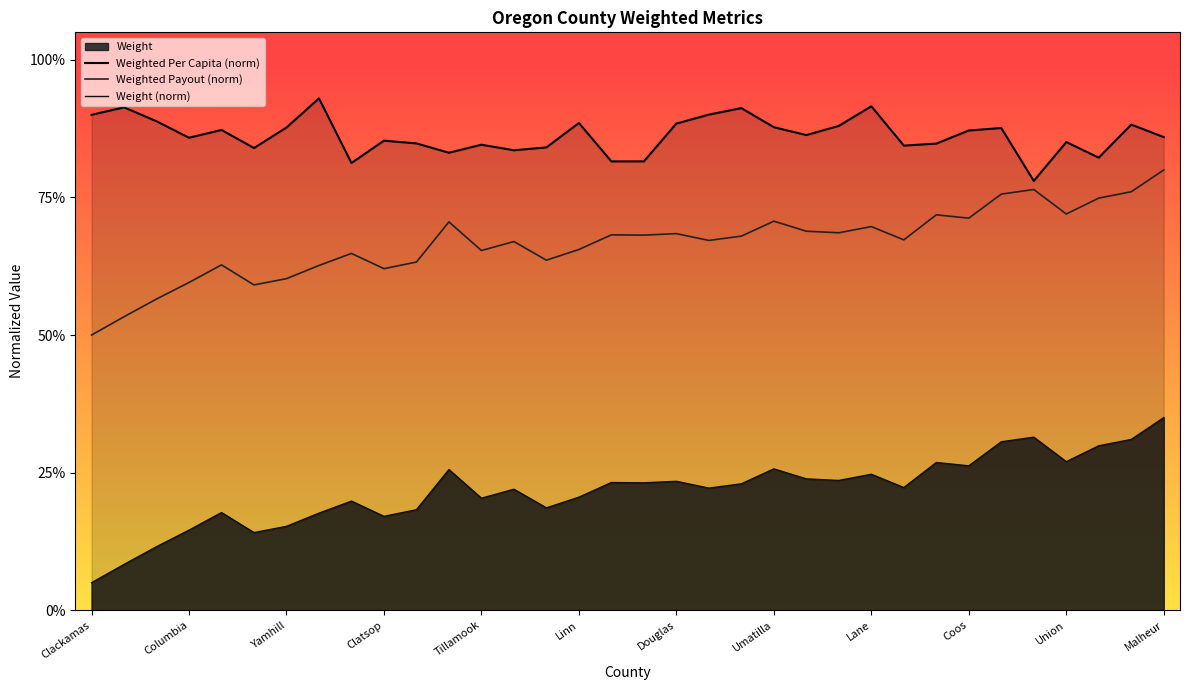

At which category does Weight reach its first local valley?

Hood River